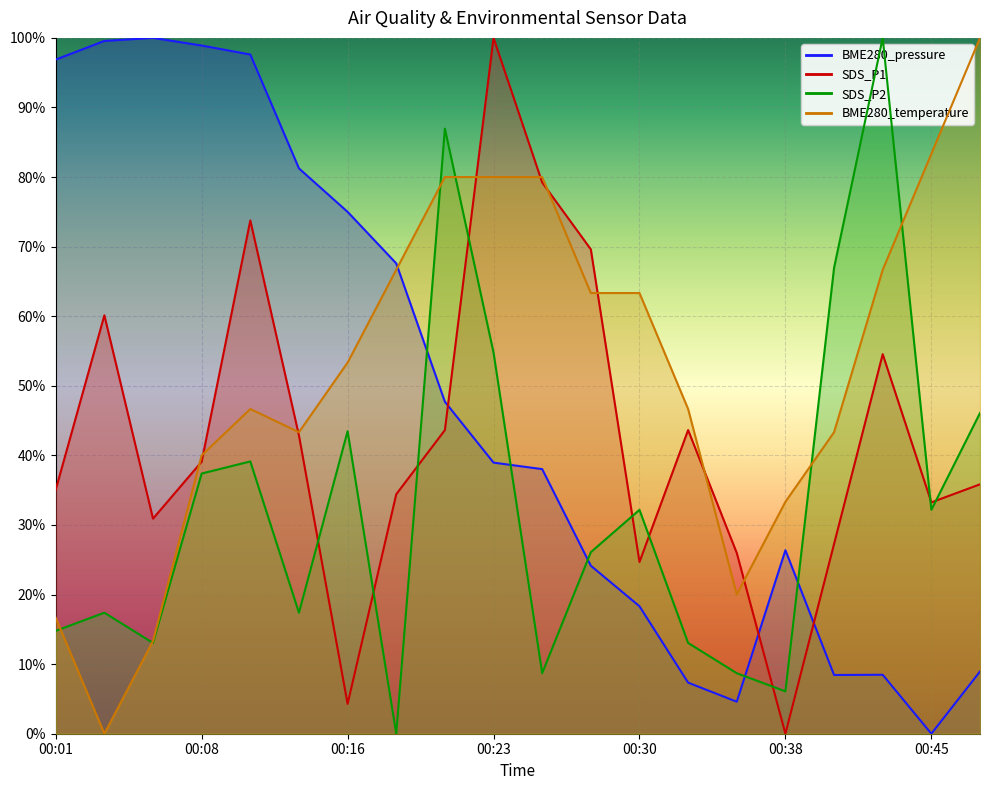

Rank the series at 00:13 from highest to lowest value.

BME280_pressure, BME280_temperature, SDS_P1, SDS_P2